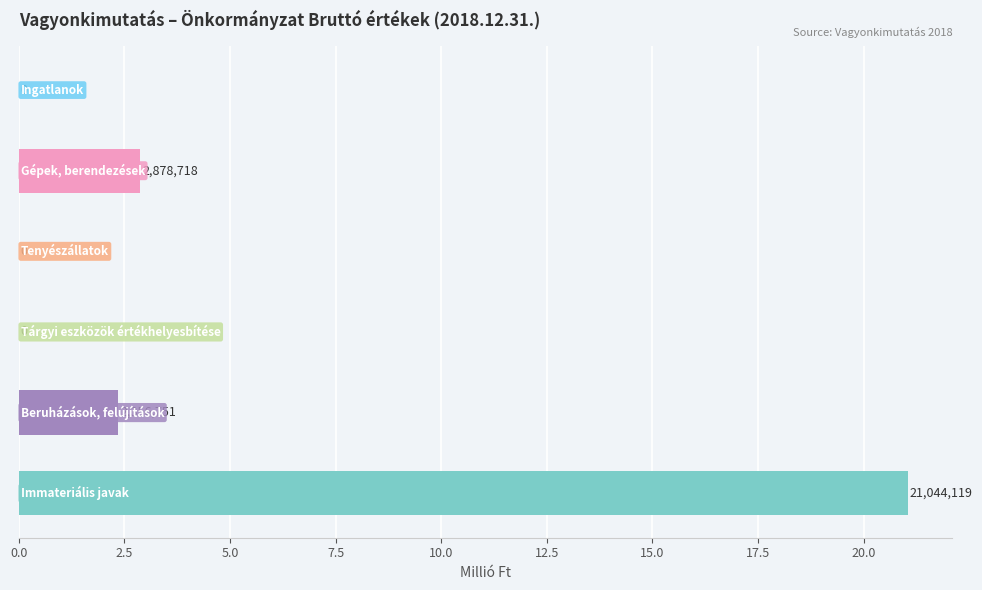

Are the bars grouped side by side (vs. stacked)?

No